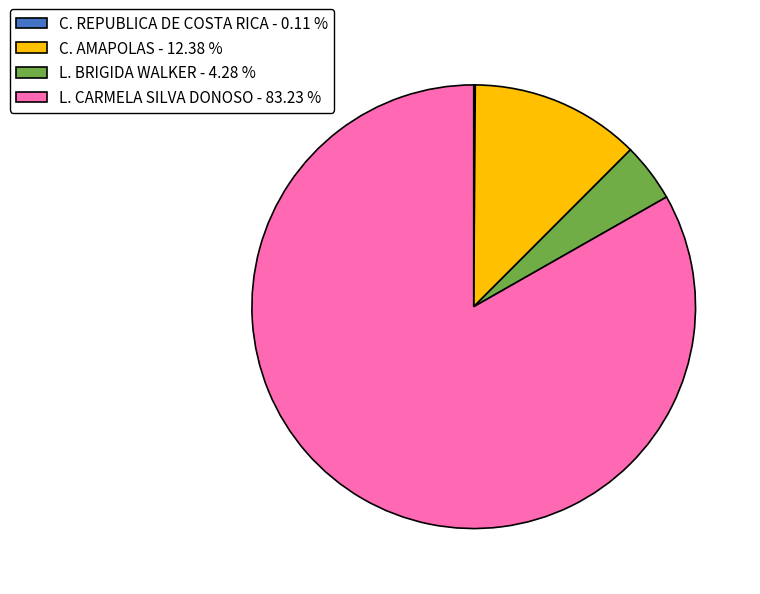

Does L. BRIGIDA WALKER - 4.28 % account for over 50% of the chart?

No